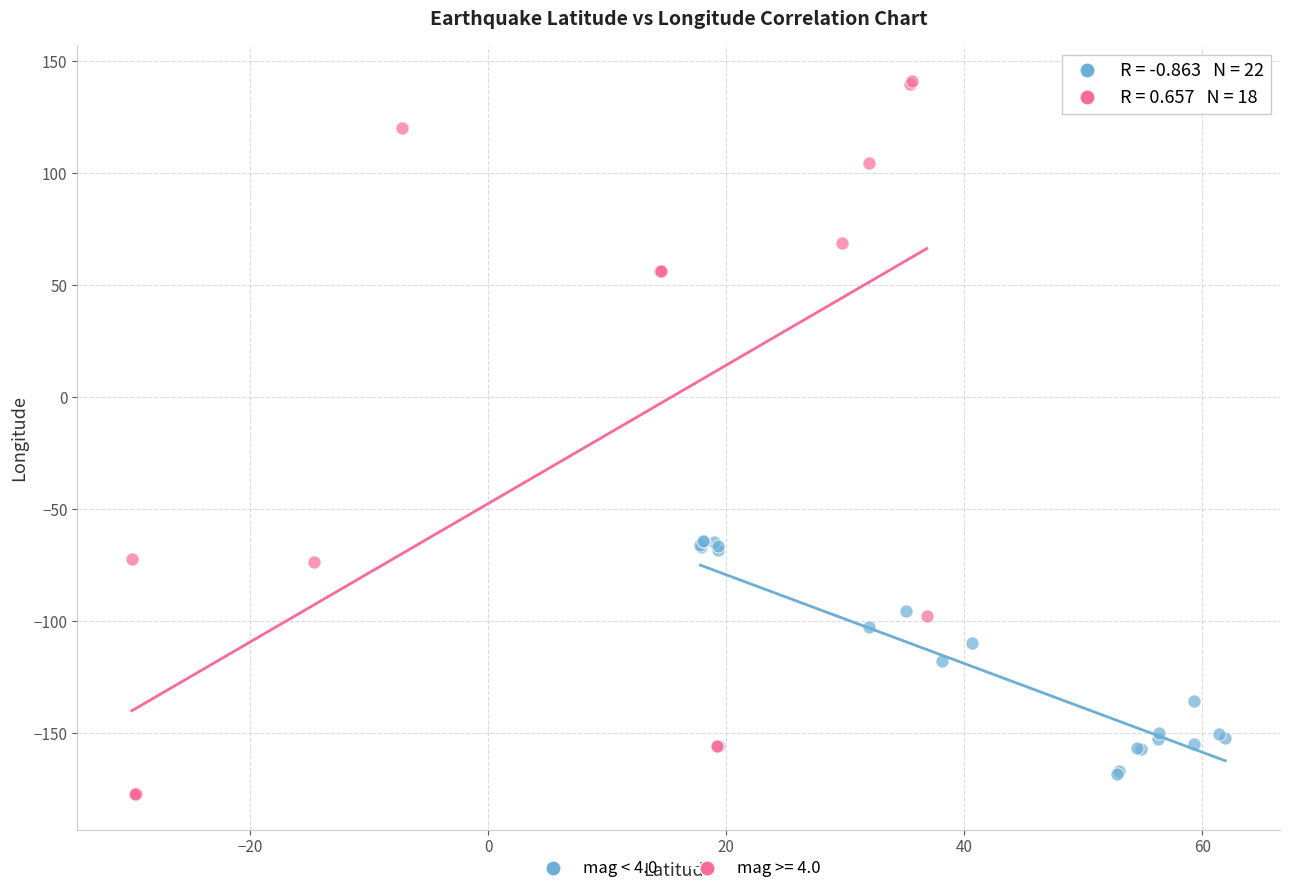

Which series contains the highest Y value?

mag >= 4.0